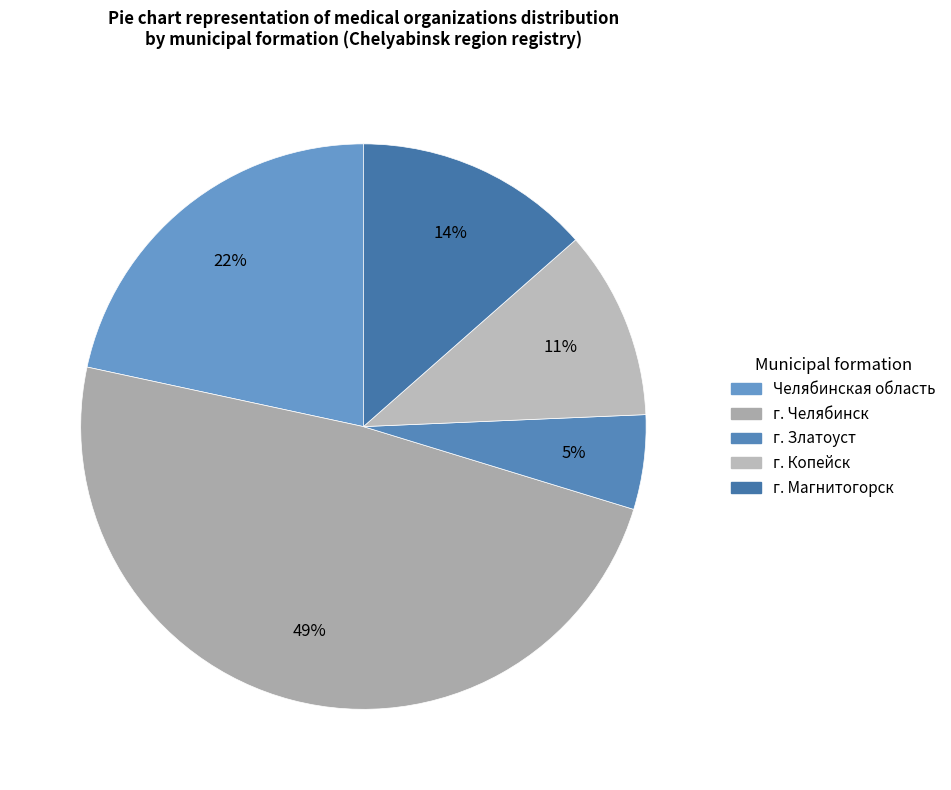

To the nearest percent, what is the difference between the Челябинская область and г. Челябинск slice percentages?

27%